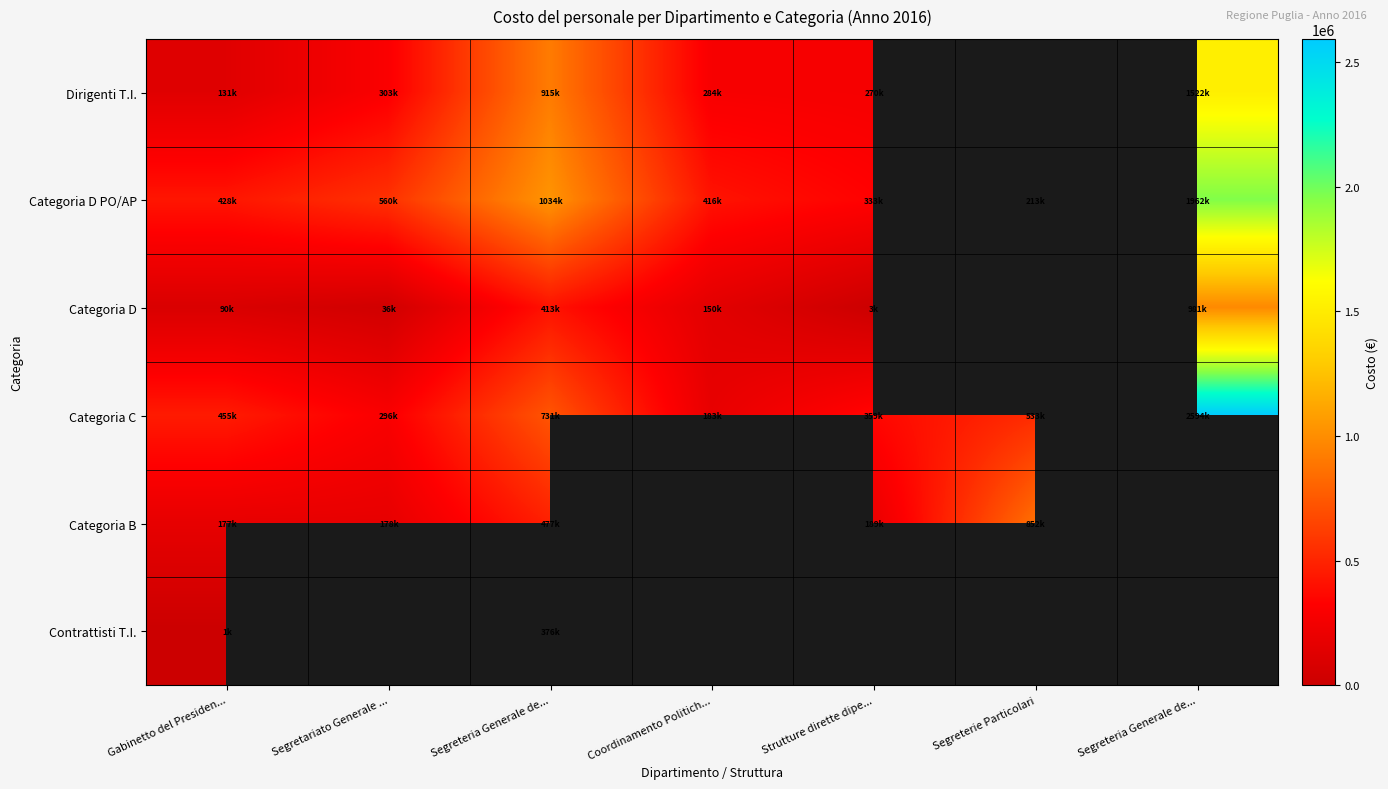

True or false: Categoria D has a value of 224529.4 at Segreteria Generale de....

False